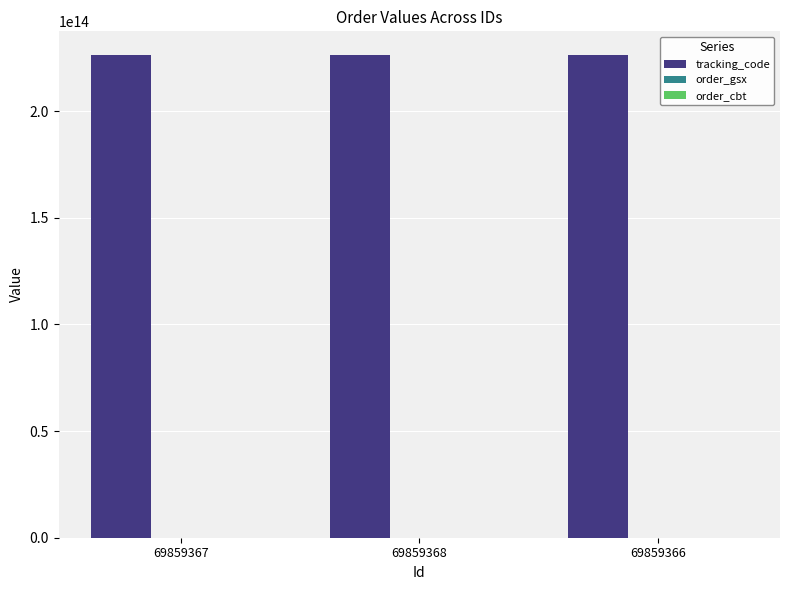

Which series has the largest total across all categories?

tracking_code